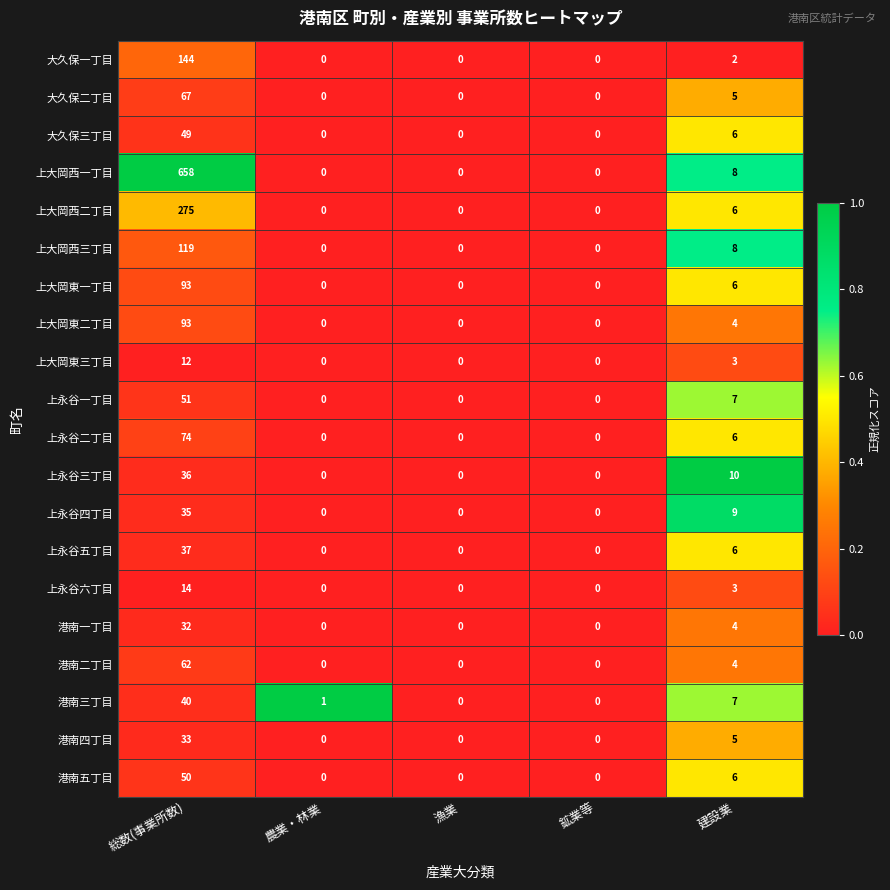

At which category is the sum across all series the highest?

総数(事業所数)